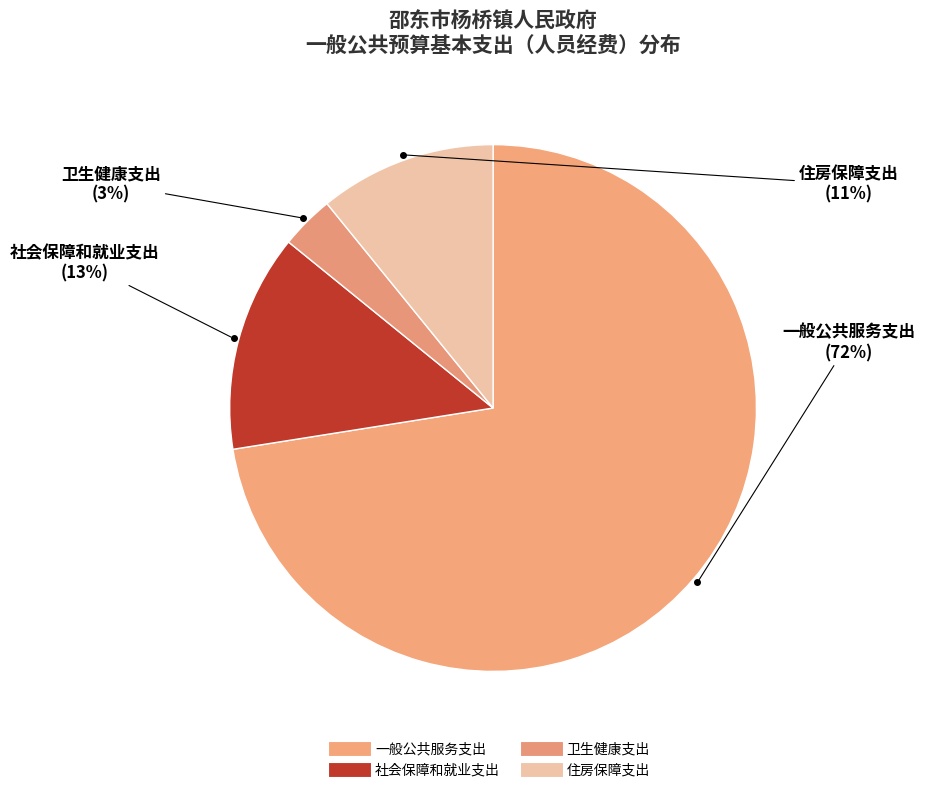

The 社会保障和就业支出 slice represents 27% of the pie. True or false?

False